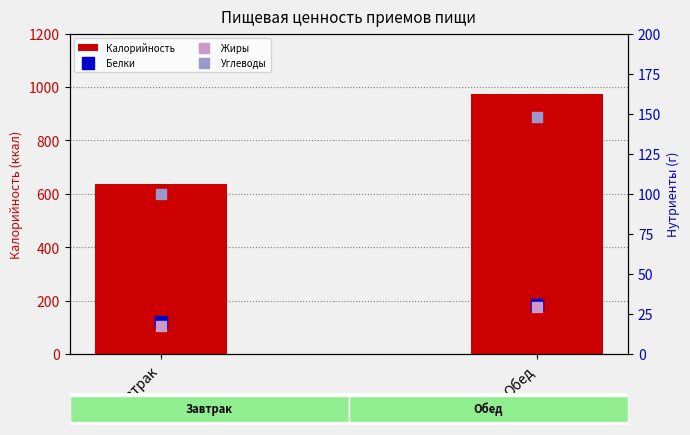

What is the total value across all series at Обед?

1182.8